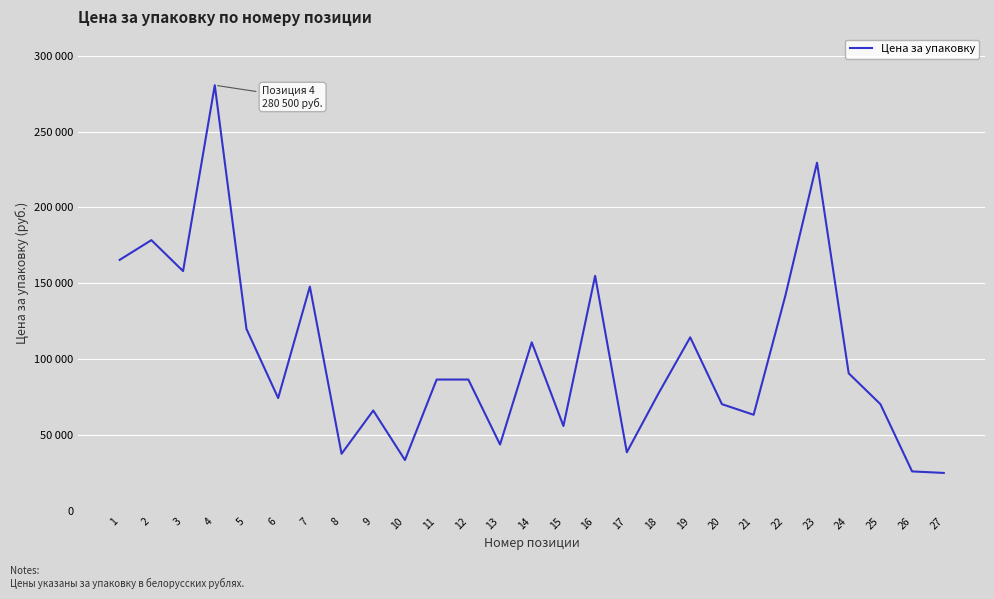

What is the value of the 18th point from the left?

77600